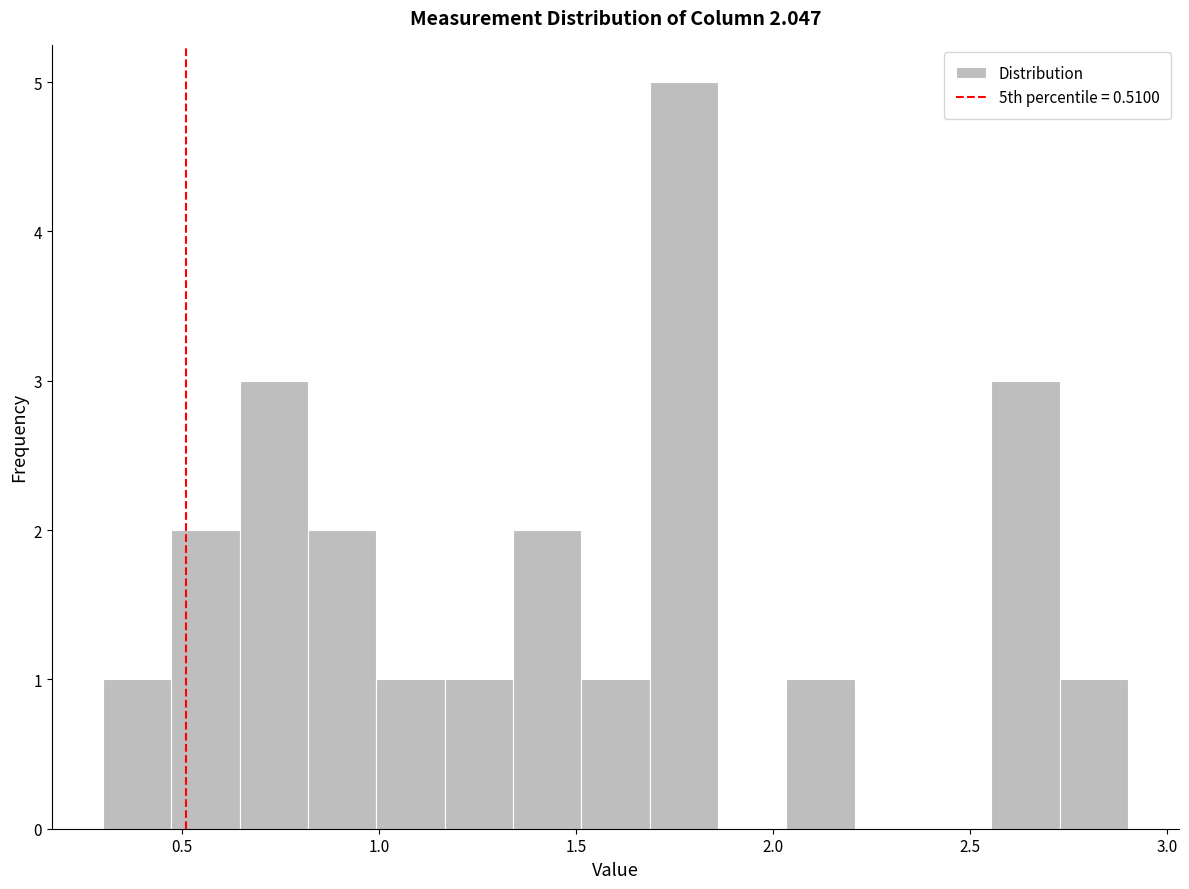

Read against the x-axis, roughly where is the centre of the tallest bar?

1.75